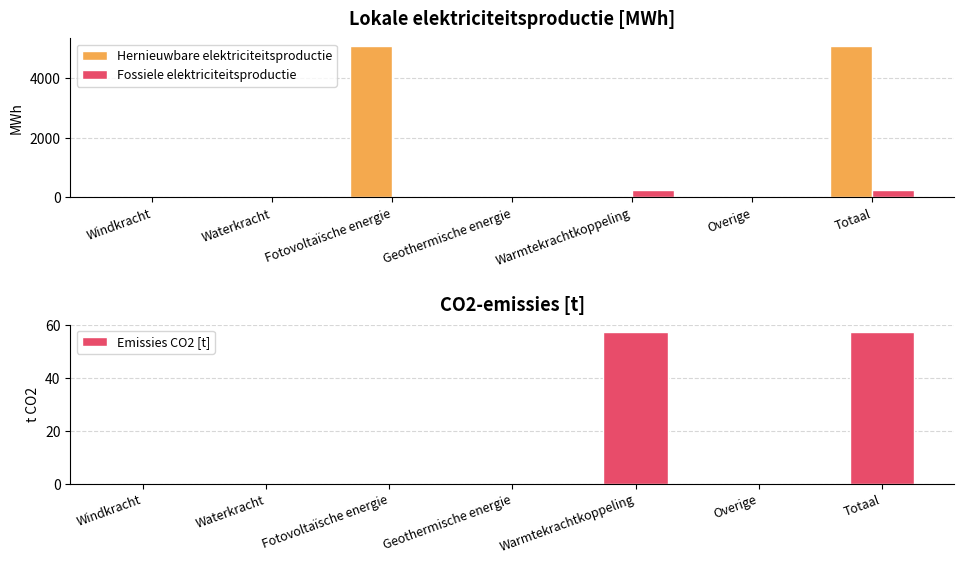

What is the approximate value of Fossiele elektriciteitsproductie at Warmtekrachtkoppeling?

255.3